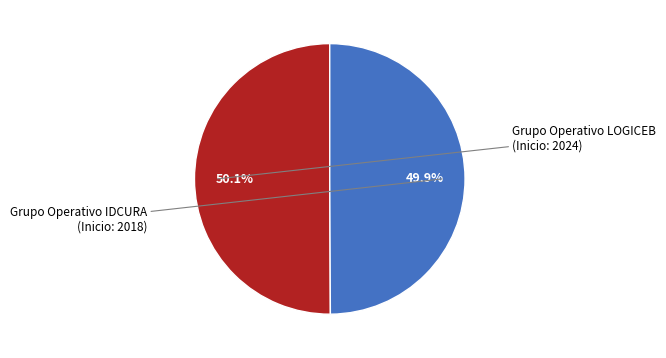

Combined, what portion of the pie is Grupo Operativo IDCURA and Grupo Operativo LOGICEB?

100.0%